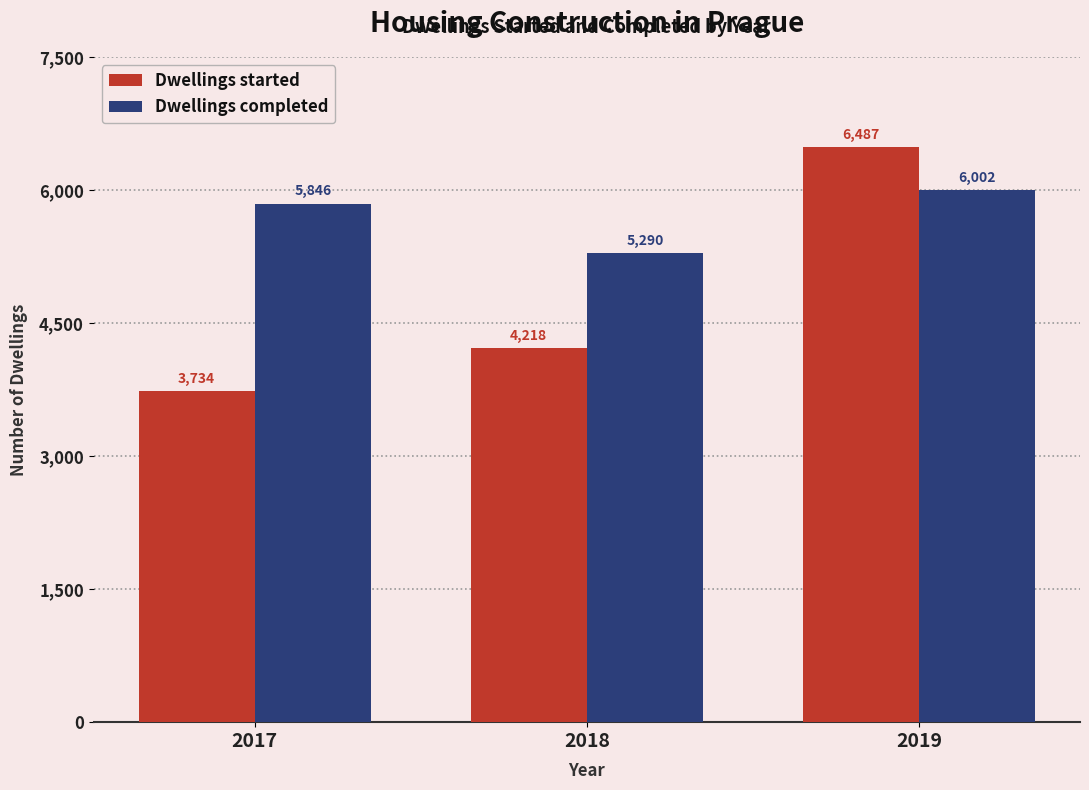

The Dwellings started series shows 4218 at 2018. True or false?

True